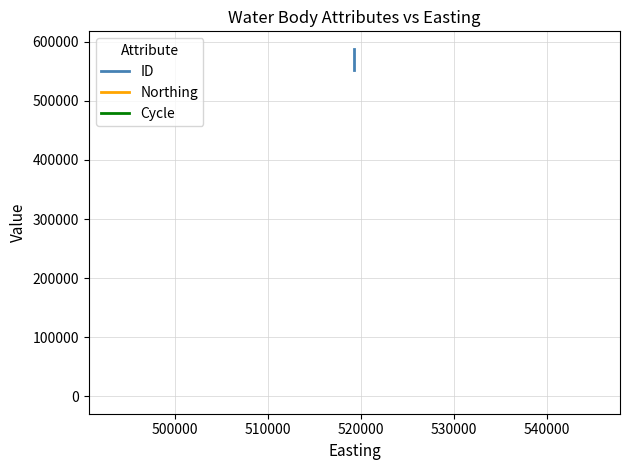

Rank the series by their average value, from highest to lowest.

ID, Northing, Cycle